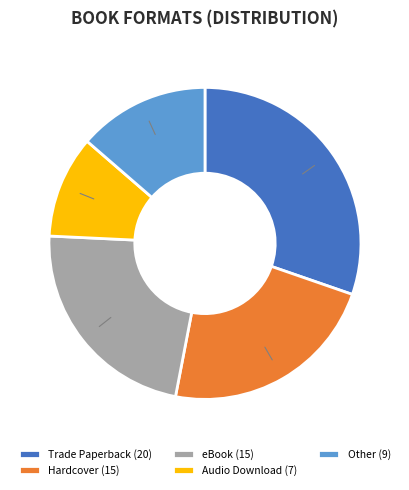

Approximately how many times larger is the value at Hardcover compared to eBook?

1.0